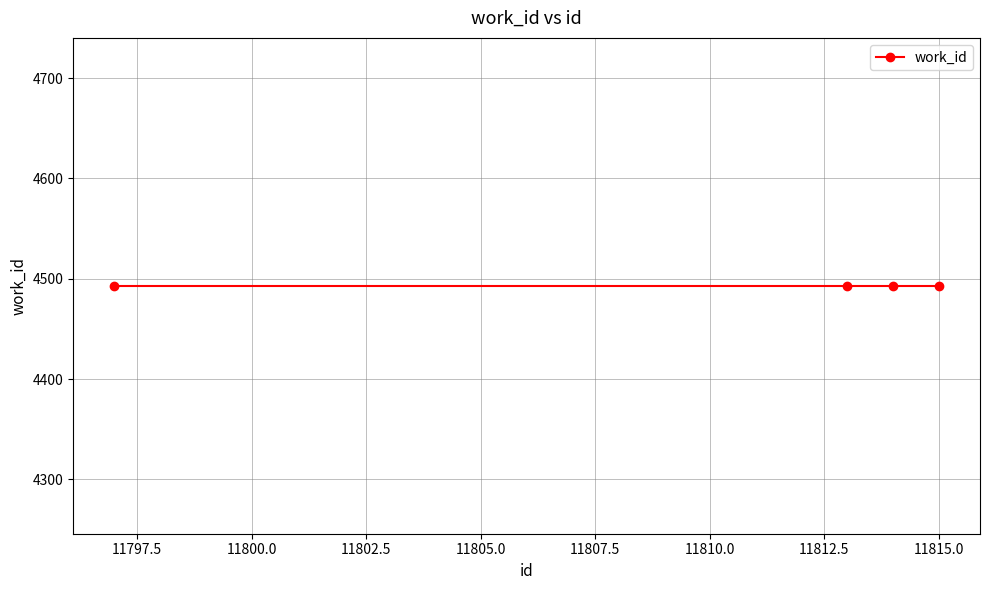

What is the minimum value for id?

11797